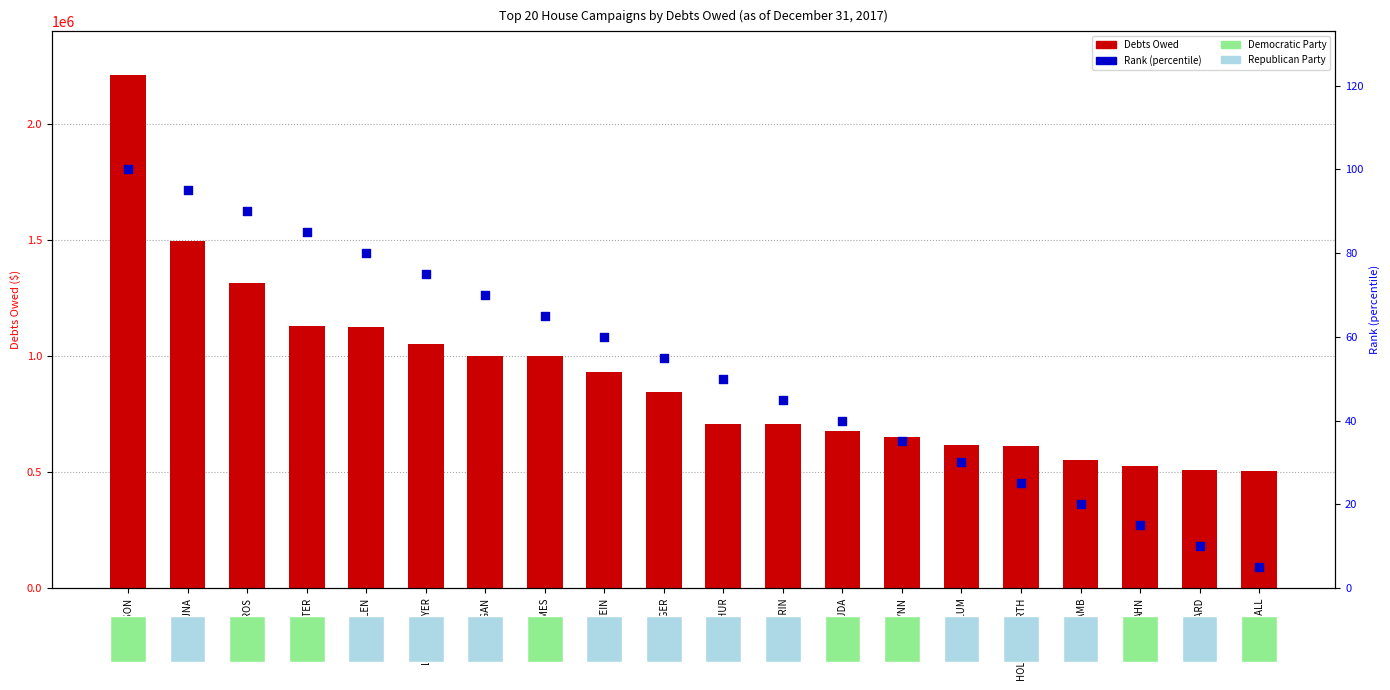

Which series reaches the minimum Y coordinate?

Rank (percentile)